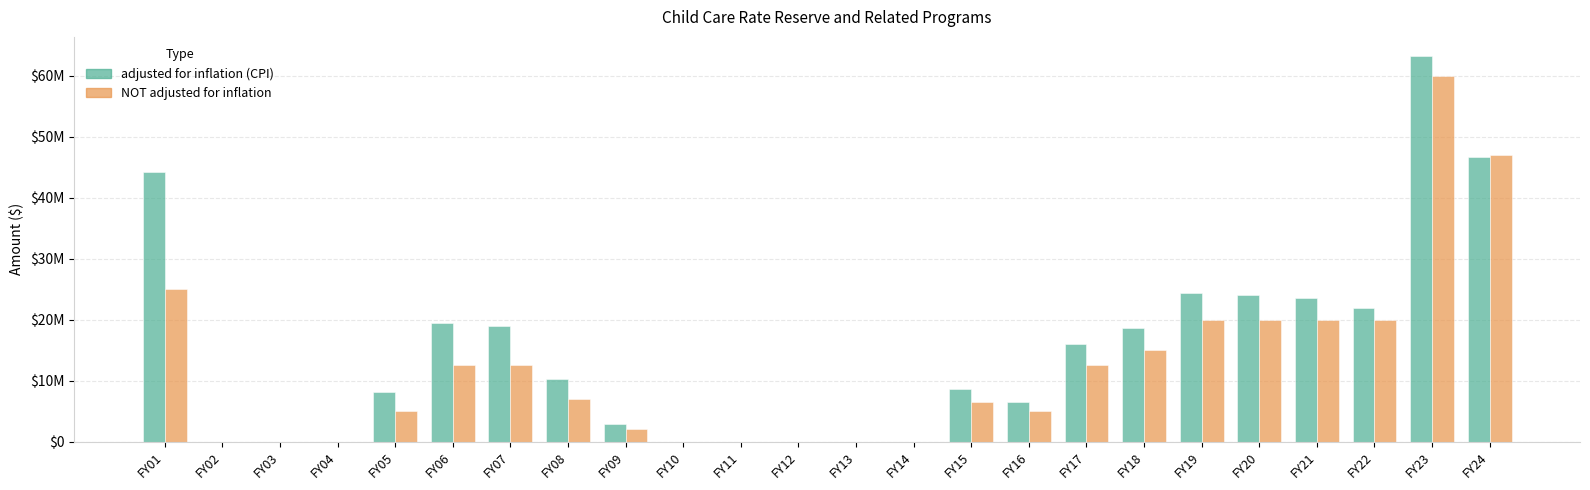

Are the bars horizontal?

No